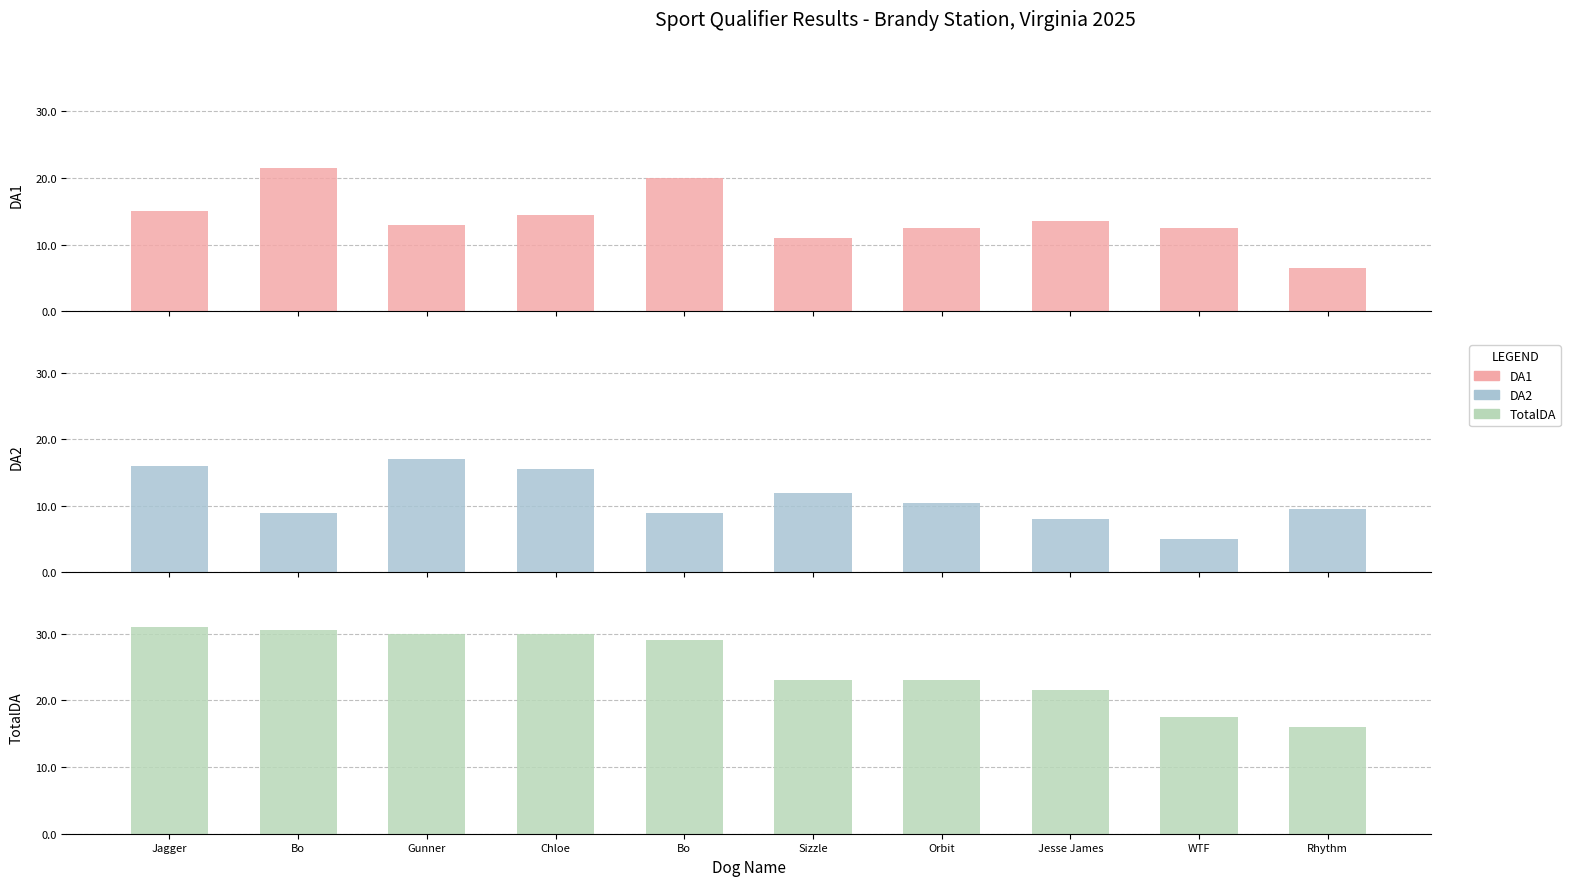

How many distinct data groups are displayed?

3